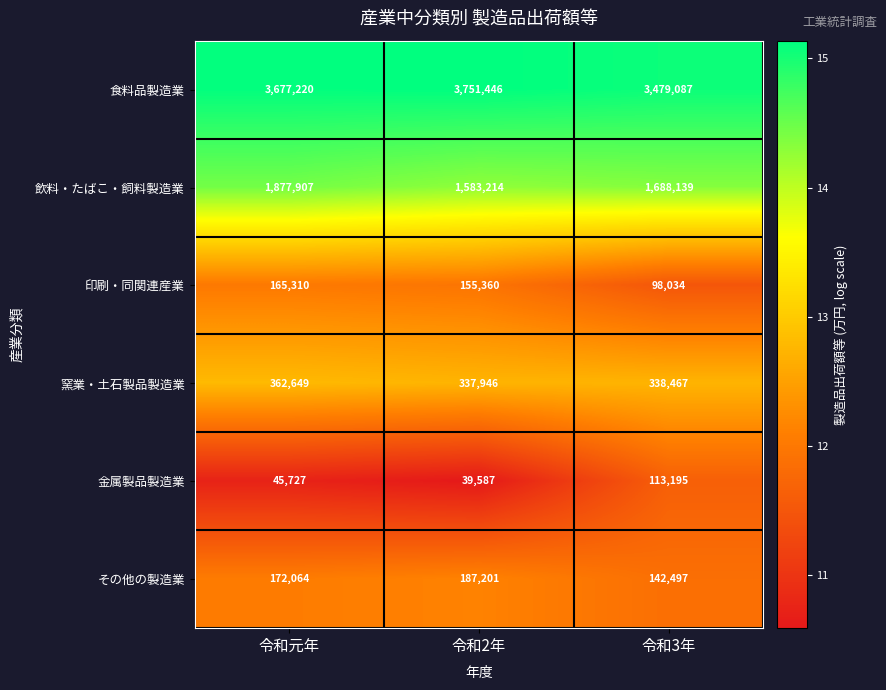

At which label does 食料品製造業 reach its minimum?

令和3年